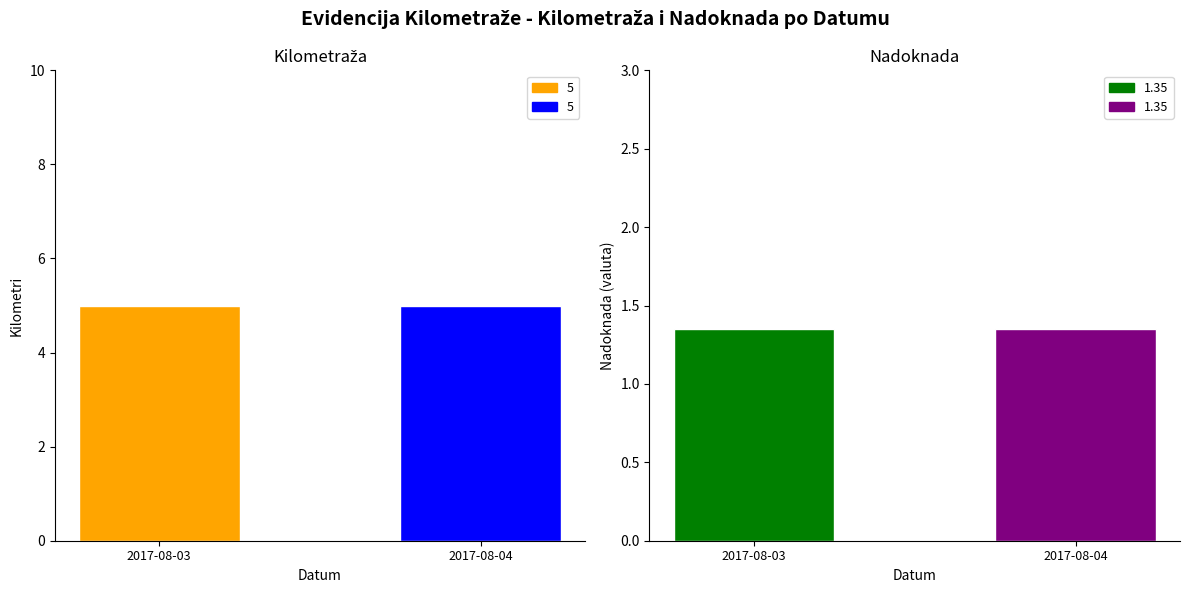

What is the maximum value for Kilometraža?

5.0